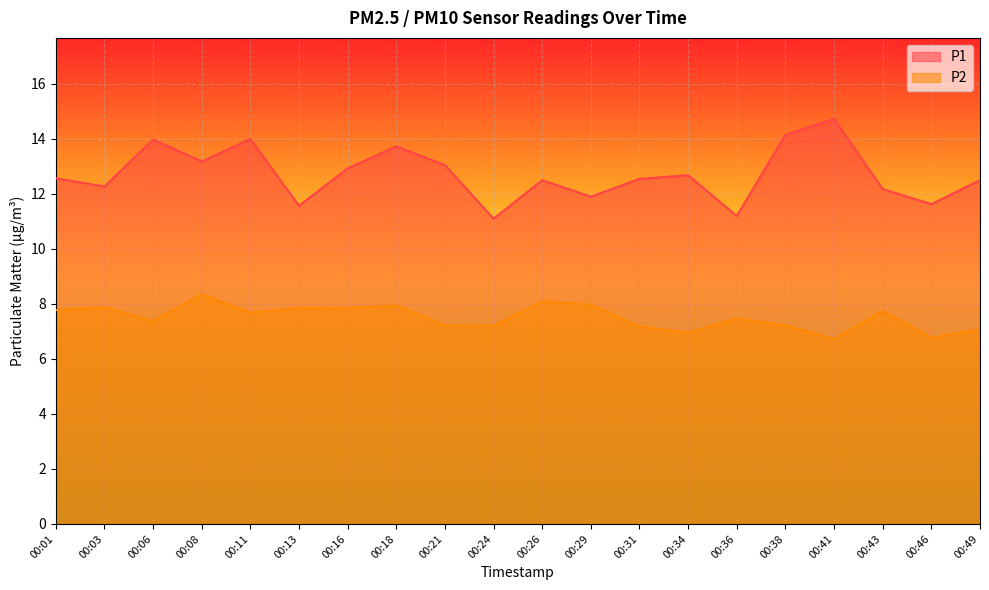

At which label does P1 first exceed 12?

00:01